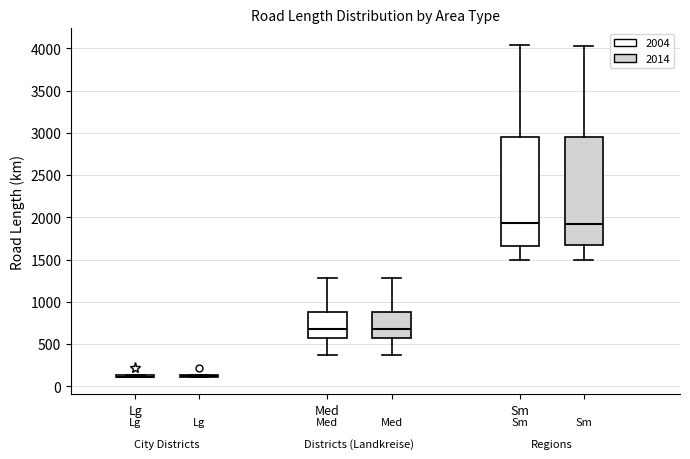

Reading left to right, transcribe this box plot: for each box, give where its median line is, the range the box spans, and where its two whiskers end, as read against the y-axis. The values are not printed on the chart, so give them approximately, as read against the axis.

Lg (2004): box collapsed to a line at 100, whiskers 100 to 150
Lg (2014): box collapsed to a line at 100, whiskers 100 to 150
Med (2004): median 700, box 550 to 900, whiskers 350 to 1300
Med (2014): median 700, box 600 to 900, whiskers 350 to 1300
Sm (2004): median 1950, box 1650 to 2950, whiskers 1500 to 4050
Sm (2014): median 1900, box 1650 to 2950, whiskers 1500 to 4050